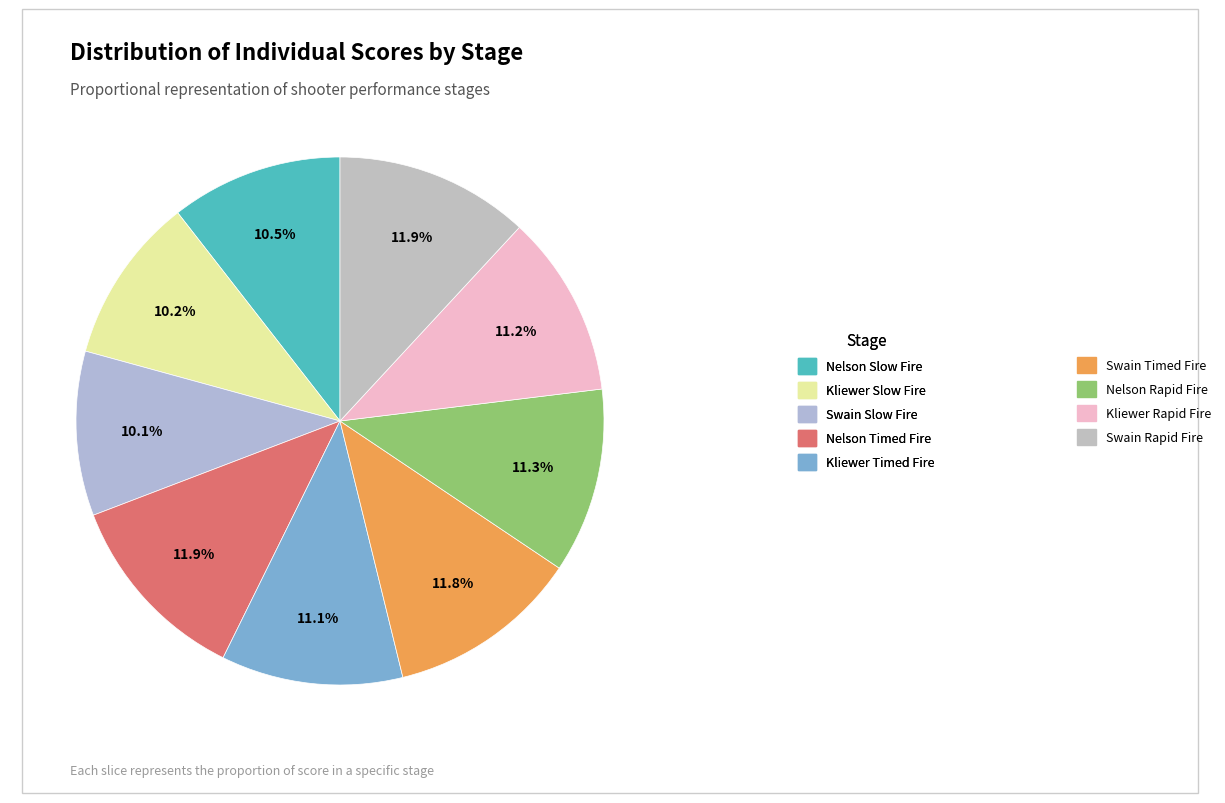

Approximately how many times larger is the value at Nelson Timed Fire compared to Kliewer Slow Fire?

1.2